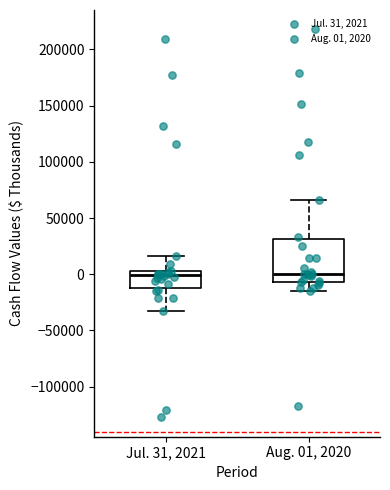

Which box is the tallest, from its lower edge to its upper edge?

Aug. 01, 2020